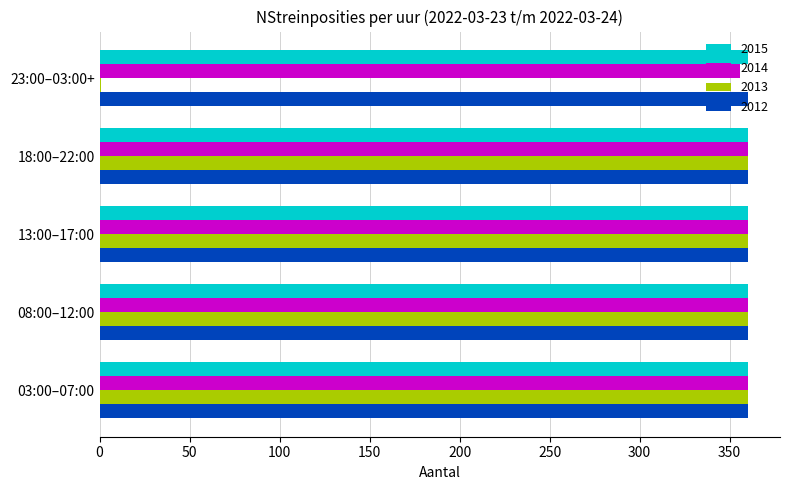

The value of 2012 at 23:00–03:00+ is 124. True or false?

False